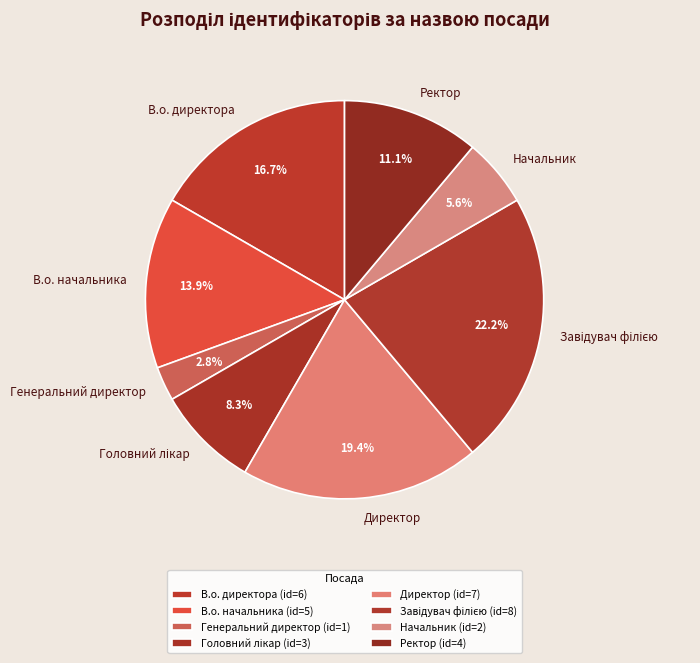

Between Начальник and В.о. директора, which is larger?

В.о. директора